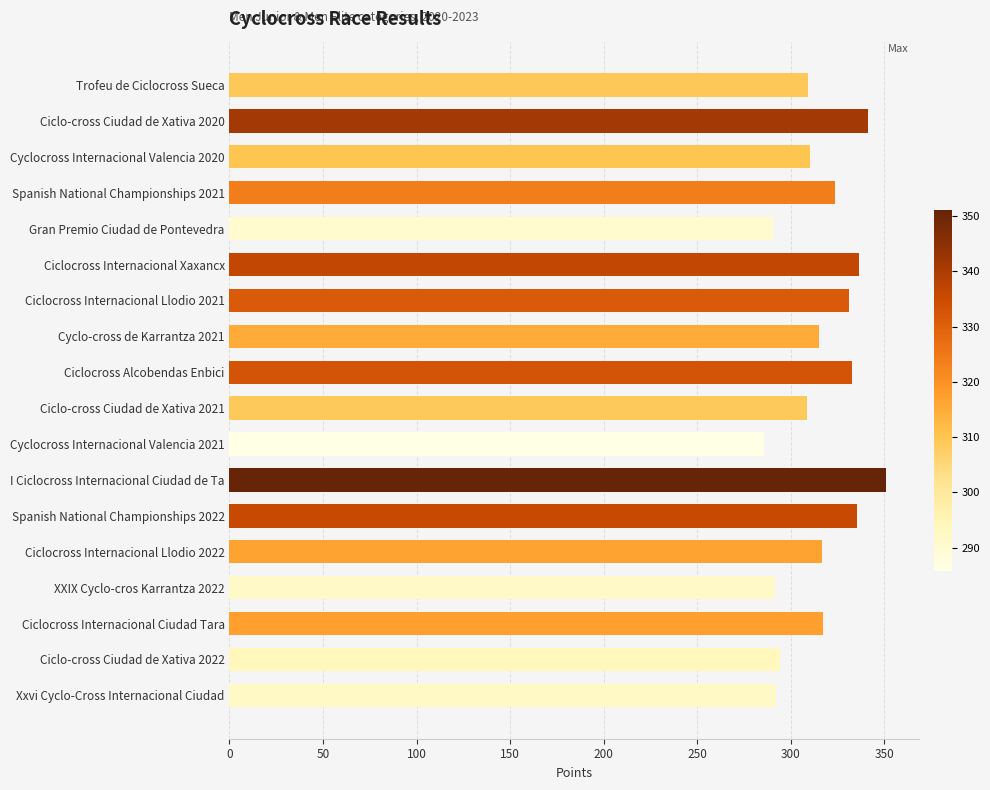

What is the average value?

315.8